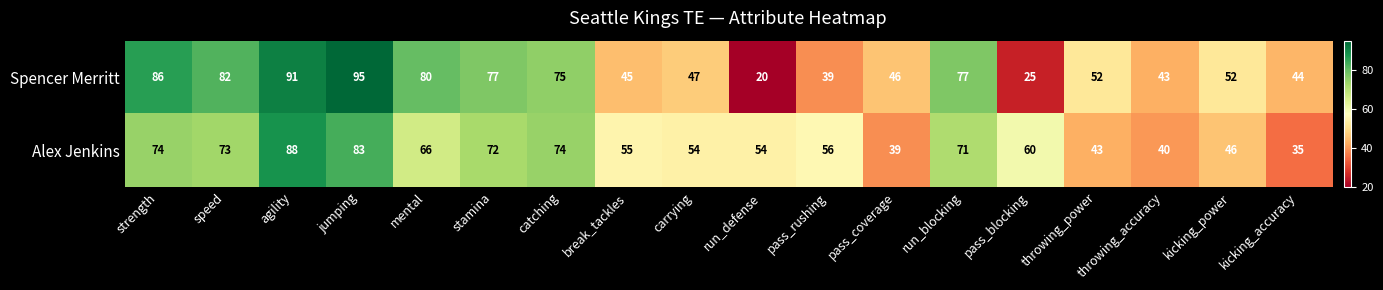

What is the maximum value shown in the chart?

95